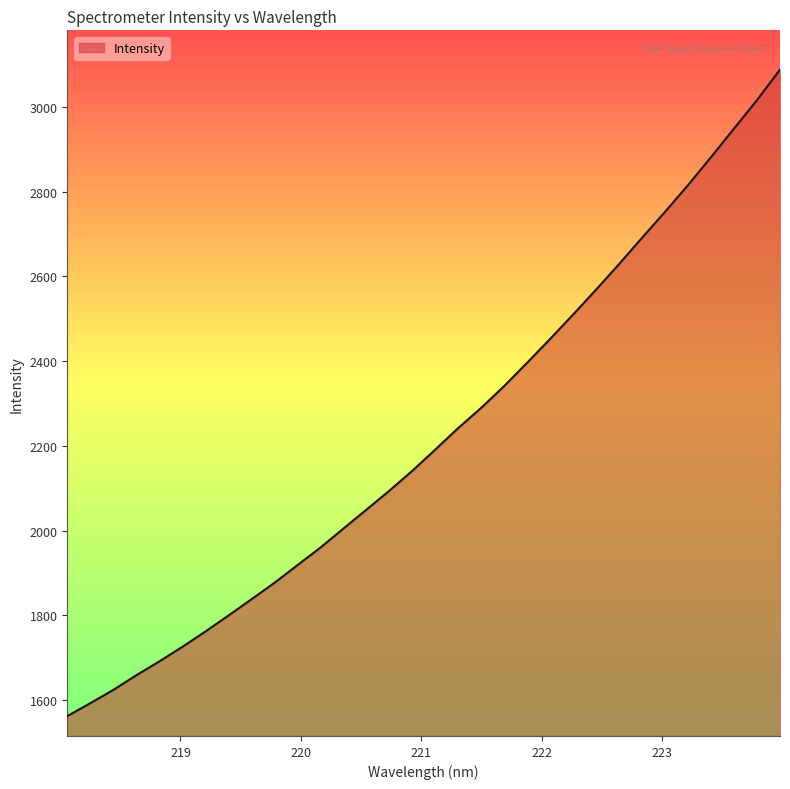

What is the sum of all values?

71121.4